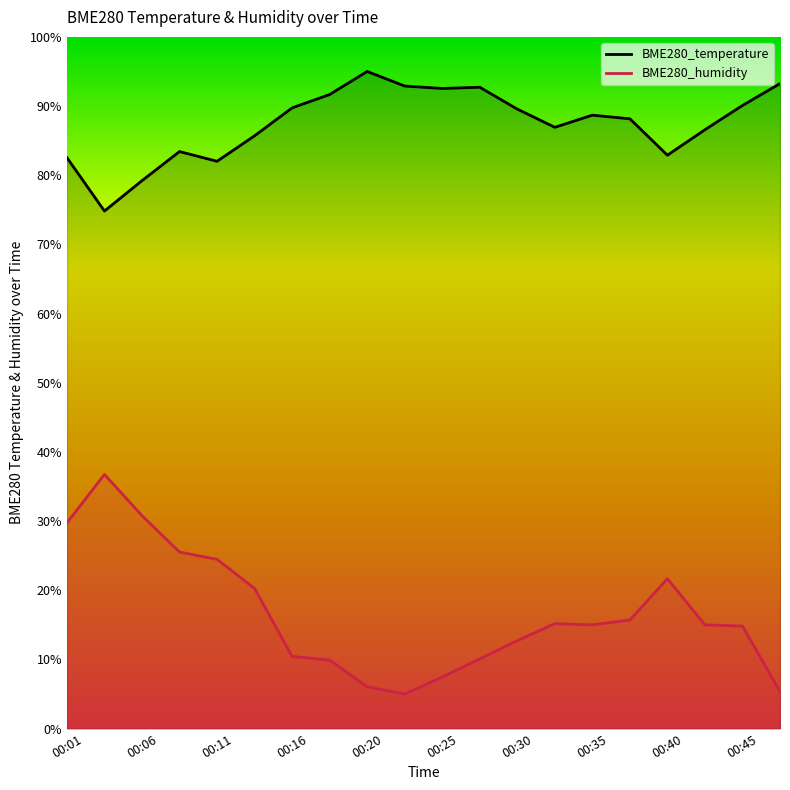

What are all the series names shown in the legend?

BME280_temperature, BME280_humidity